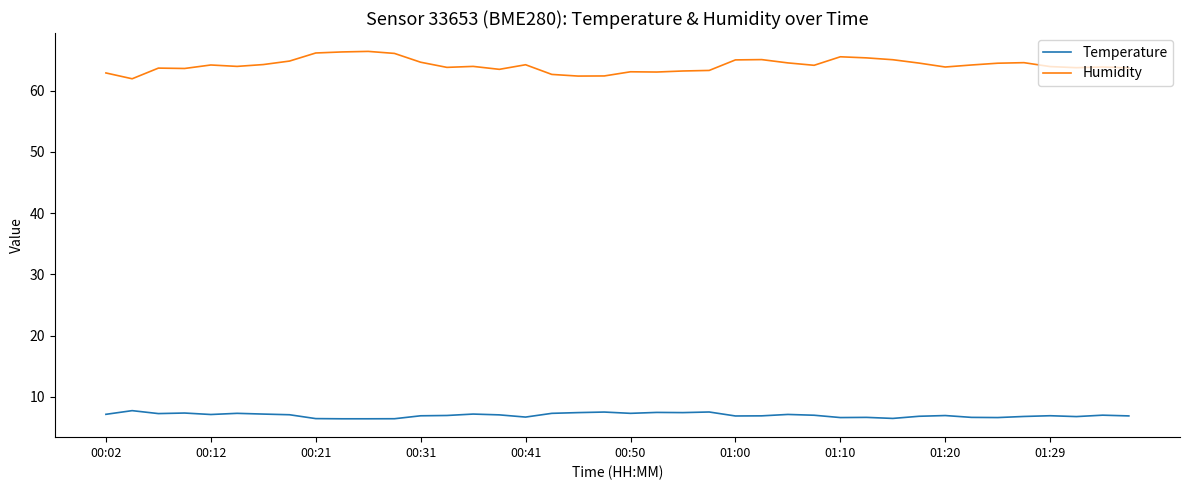

Which series has the largest total across all categories?

Humidity